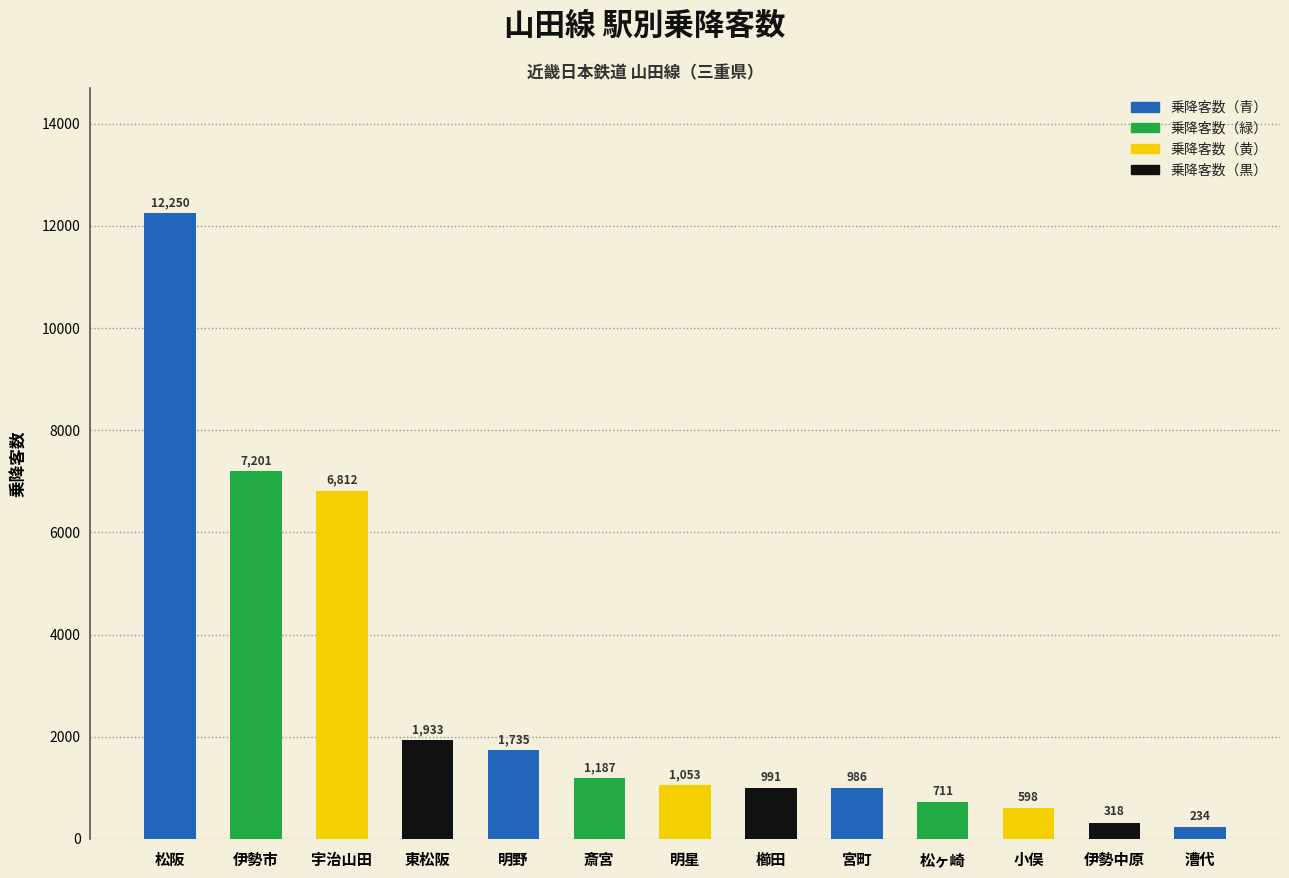

How many categories are shown in the chart?

13